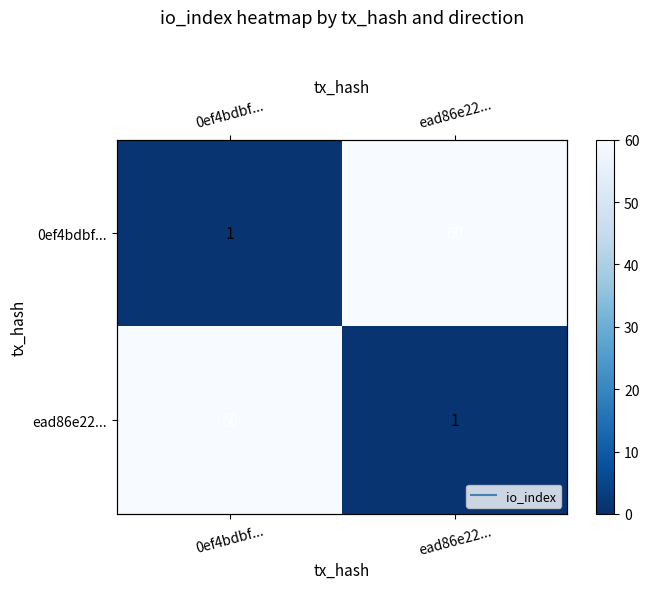

List the labels in order of ead86e22... value, largest first.

0ef4bdbf..., ead86e22...